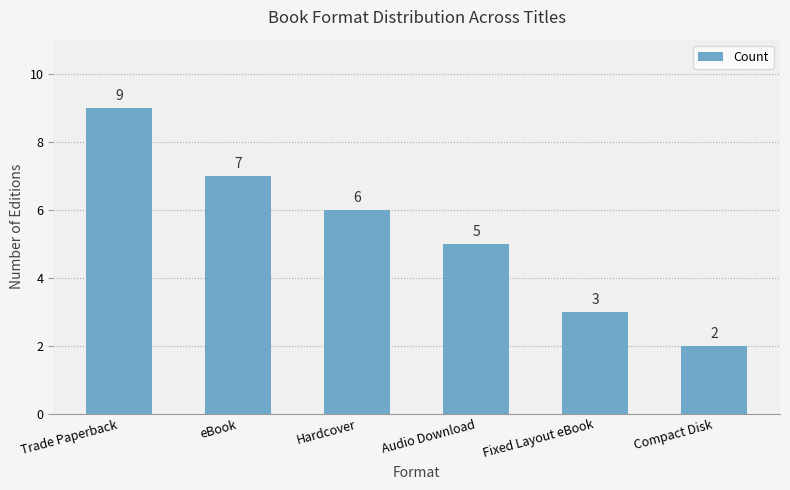

True or false: the data shows 3 at Fixed Layout eBook.

True